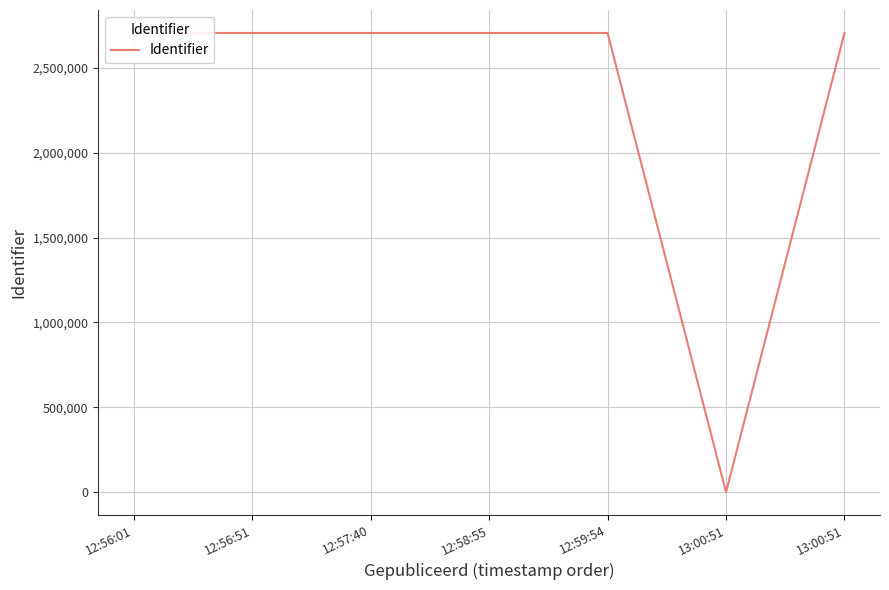

How many lines are shown in the chart?

1